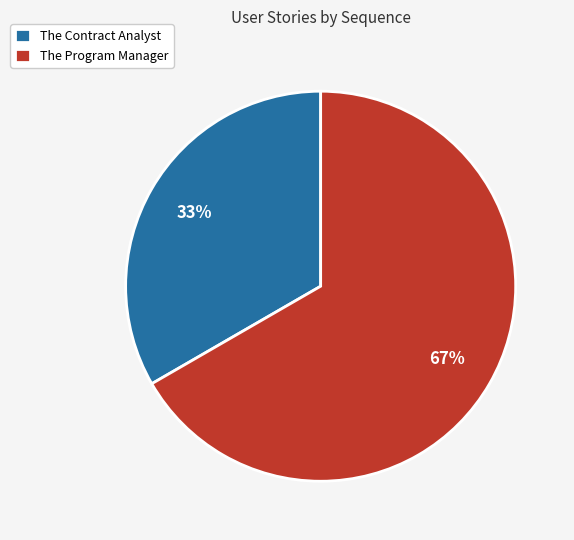

What is the ratio of the value at The Contract Analyst to the value at The Program Manager?

0.5